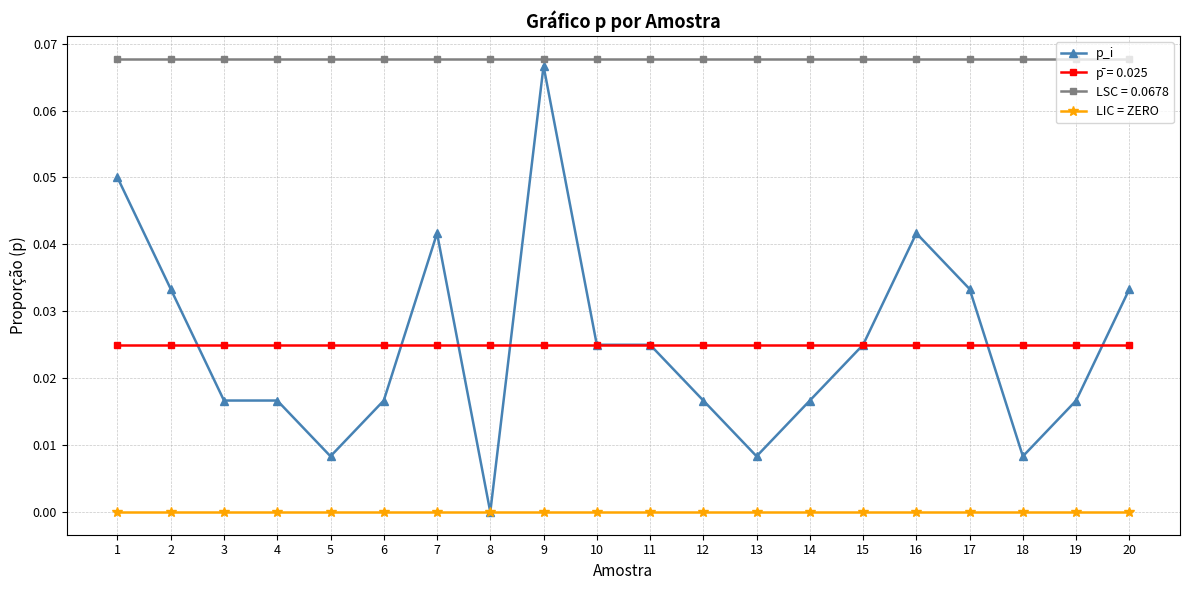

True or false: LSC = 0.0678 and LIC = ZERO cross at least once.

False